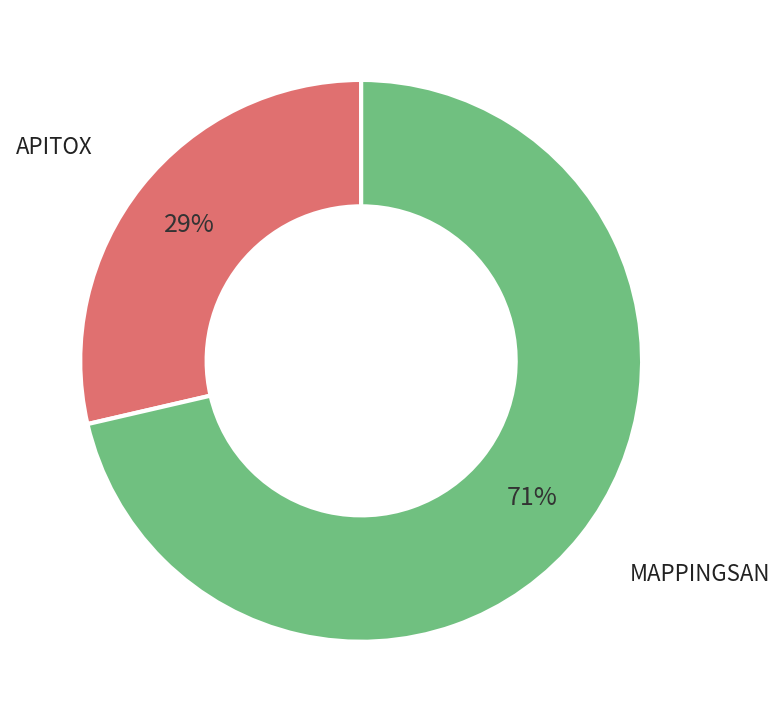

To the nearest percent, what is the average slice percentage?

50%